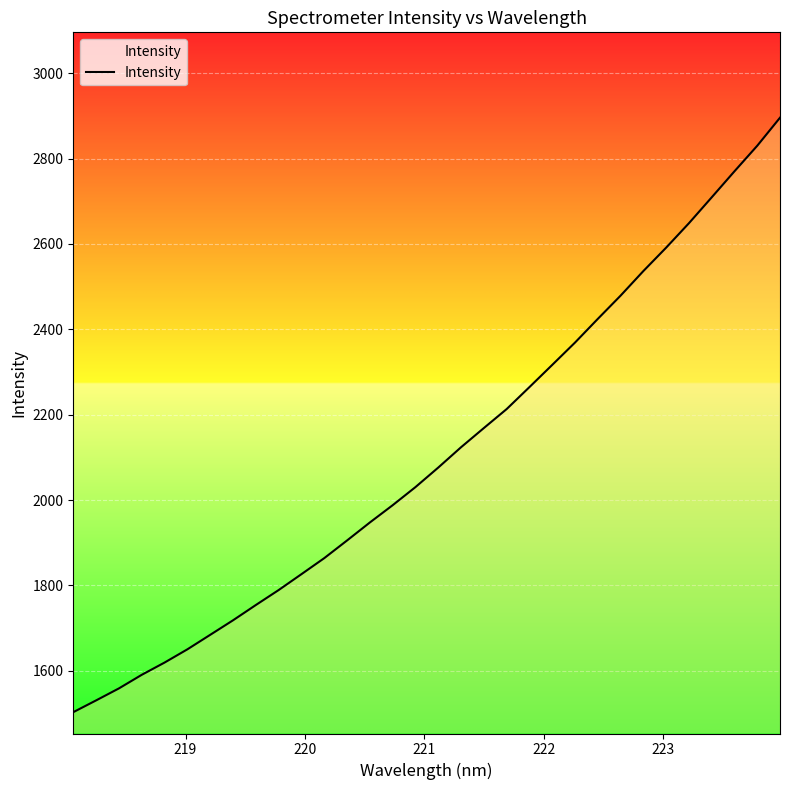

The value at 22 is 3633.4. True or false?

False